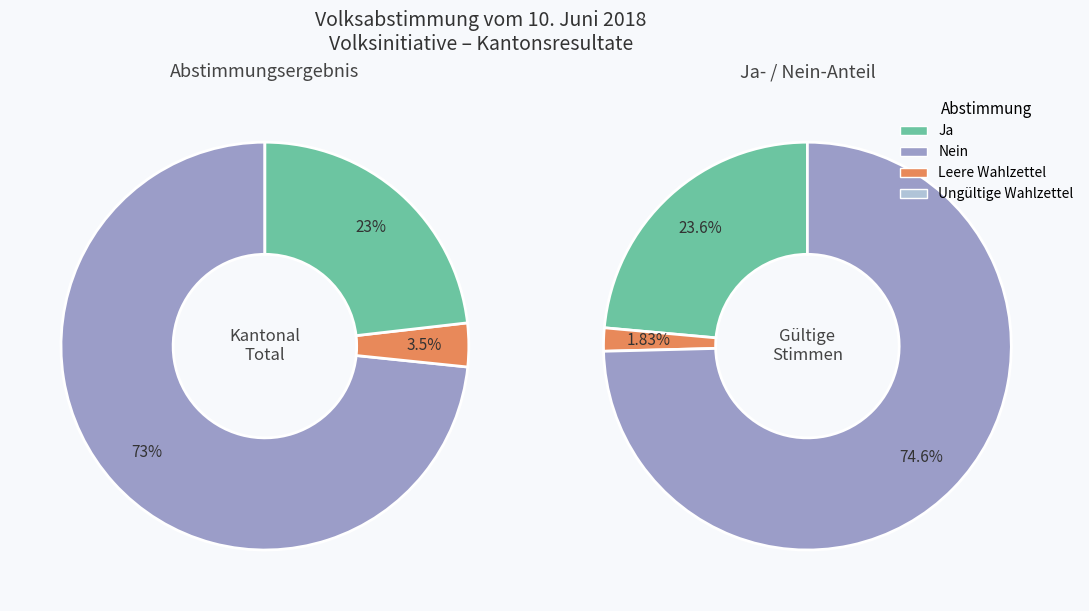

Do Nein and Leere Wahlzettel together represent more than half of the pie?

Yes